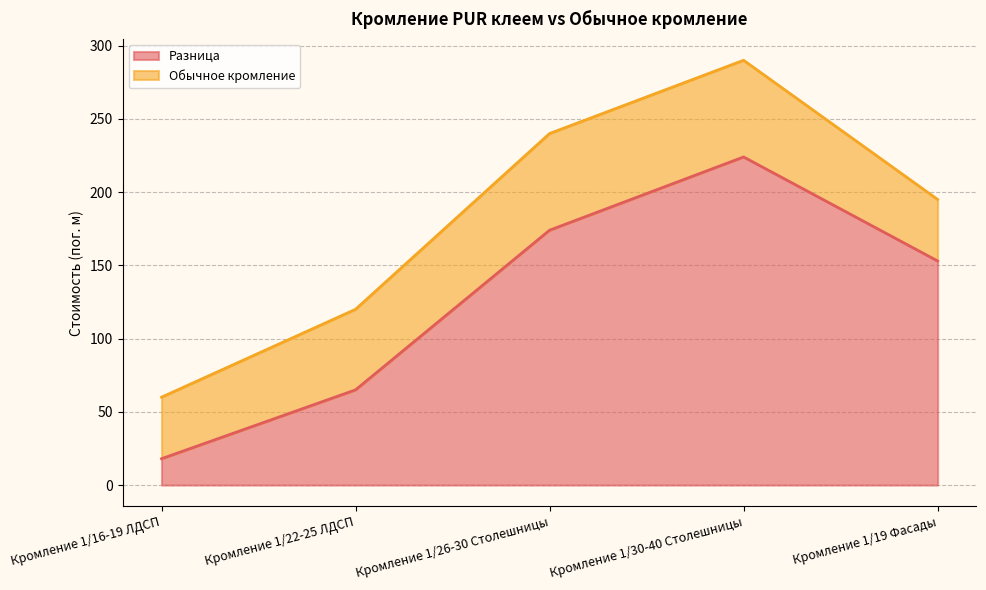

Which has a higher value, Кромление 1/30-40 Столешницы or Кромление 1/26-30 Столешницы?

Кромление 1/30-40 Столешницы